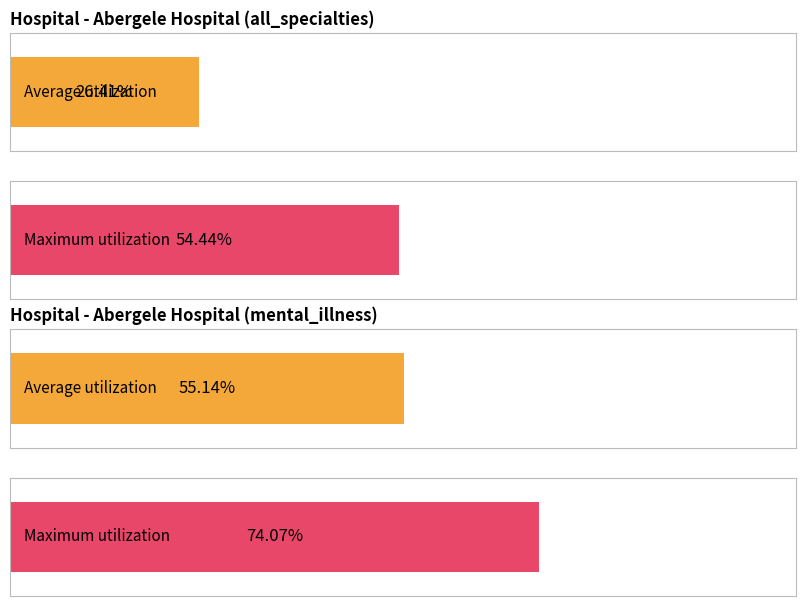

Rank the series at May-21 from lowest to highest value.

Average utilization, Maximum utilization